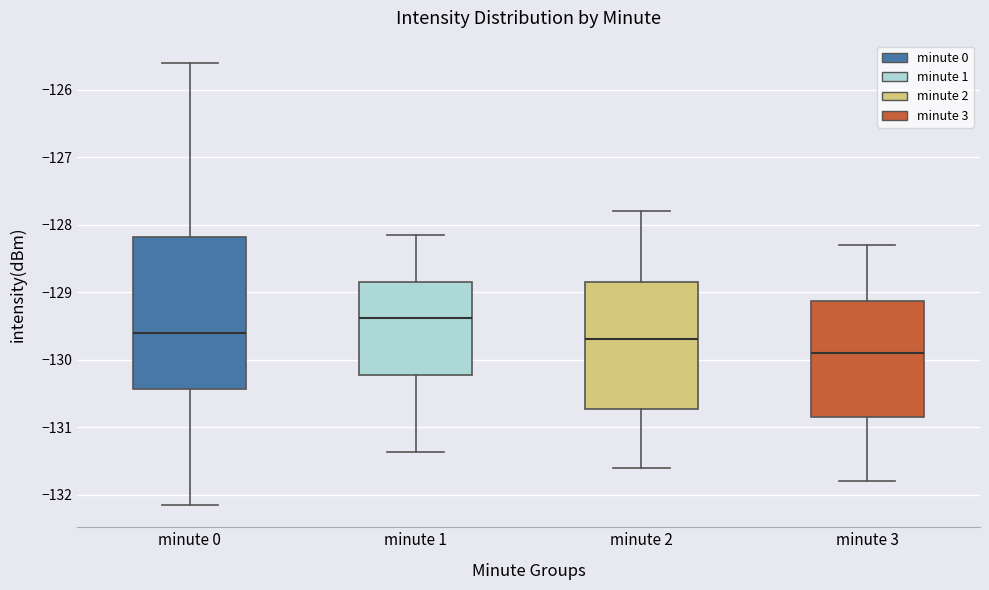

Reading left to right, read every box against the y-axis: the position of its median line, the range the box covers, and the ends of its whiskers. The values are not printed on the chart, so give them approximately, as read against the axis.

minute 0: median -129.6, box -130.4 to -128.2, whiskers -132.2 to -125.6
minute 1: median -129.4, box -130.2 to -128.8, whiskers -131.4 to -128.1
minute 2: median -129.7, box -130.7 to -128.8, whiskers -131.6 to -127.8
minute 3: median -129.9, box -130.8 to -129.1, whiskers -131.8 to -128.3